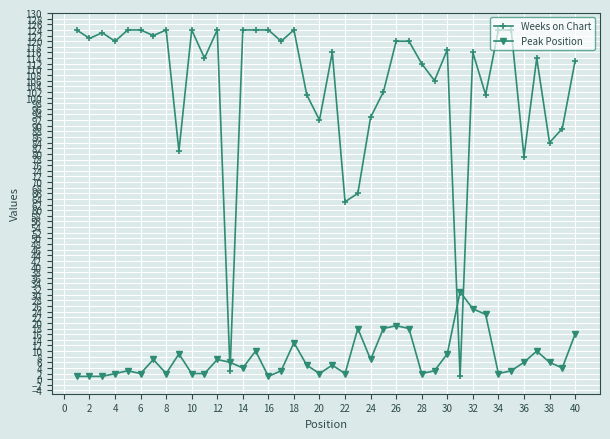

How many values in the Weeks on Chart series are below 117?

20